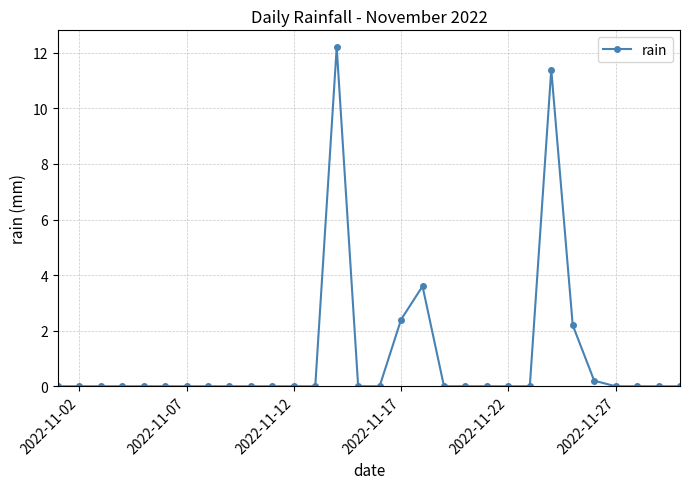

Does the chart have visible grid lines?

Yes